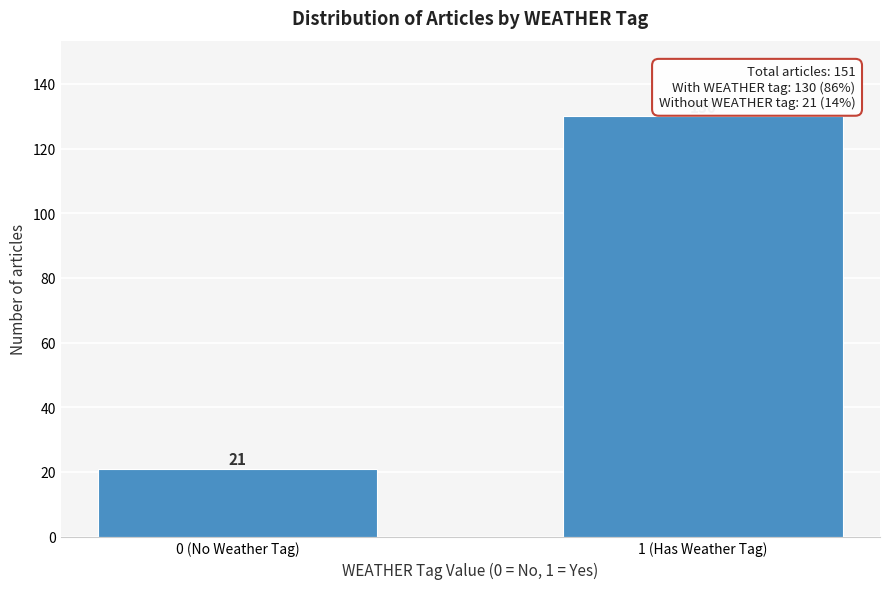

Reading left to right, list all the values displayed in this chart.

0 (No Weather Tag)=21	1 (Has Weather Tag)=130